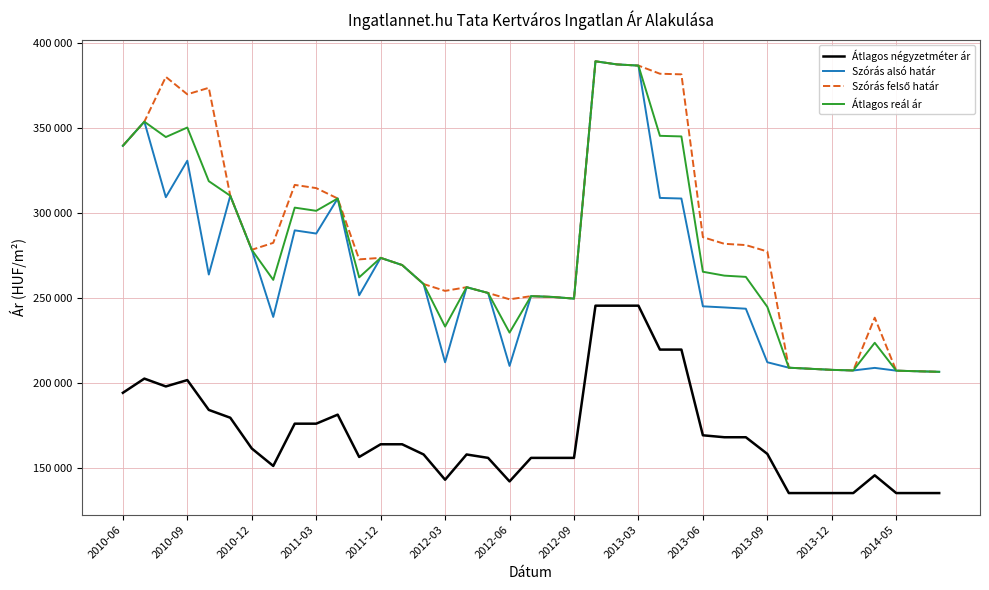

At which category does the chart reach its minimum across all series?

31